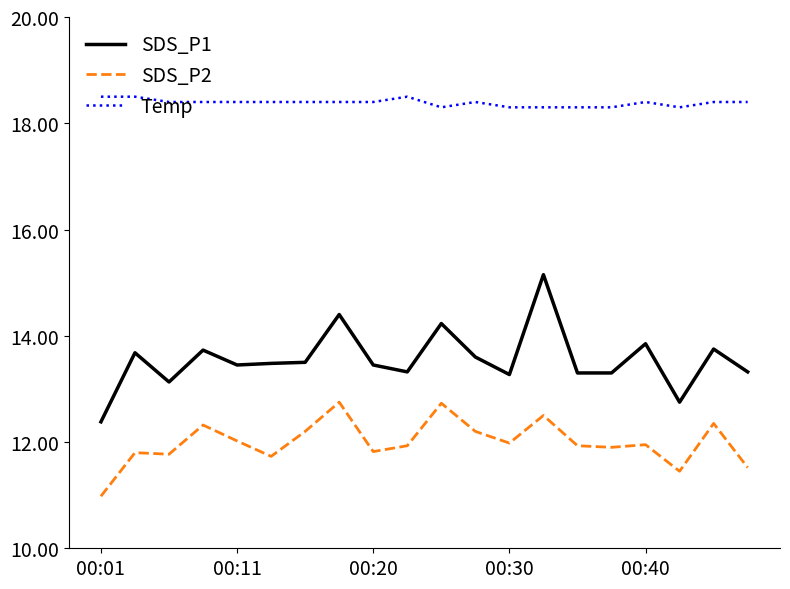

True or false: SDS_P2 and SDS_P1 intersect in this chart.

False